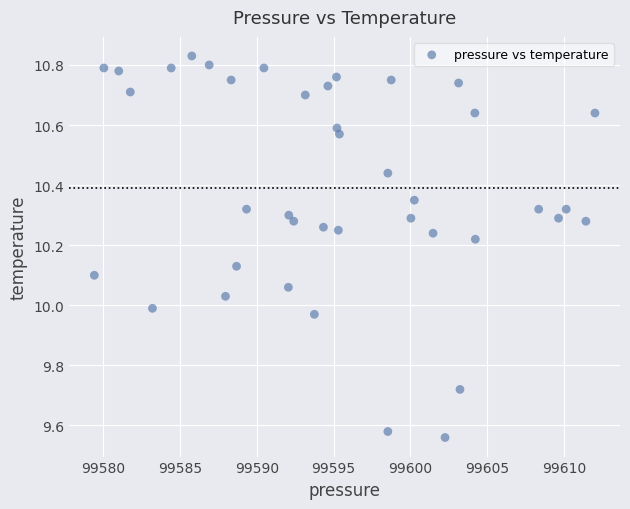

What is the range of X values (max minus min)?

32.6